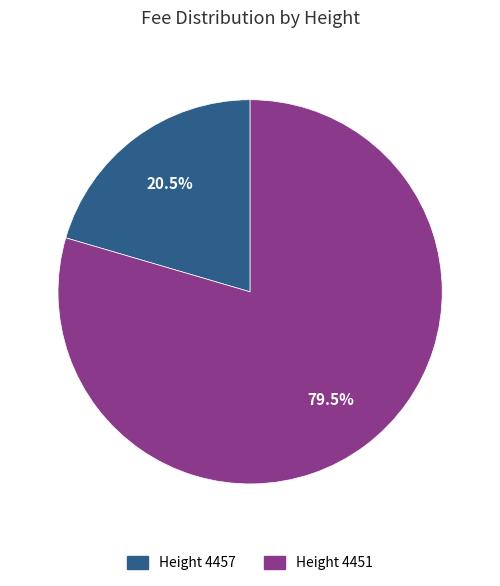

Combined, do Height 4457 and Height 4451 account for over 50%?

Yes